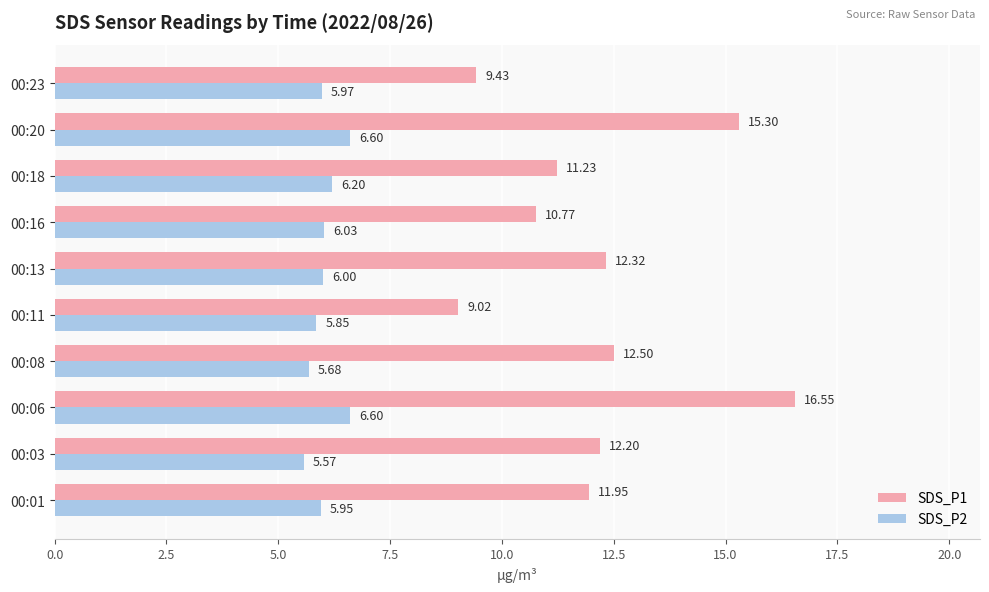

Which series has the widest spread of values?

SDS_P1